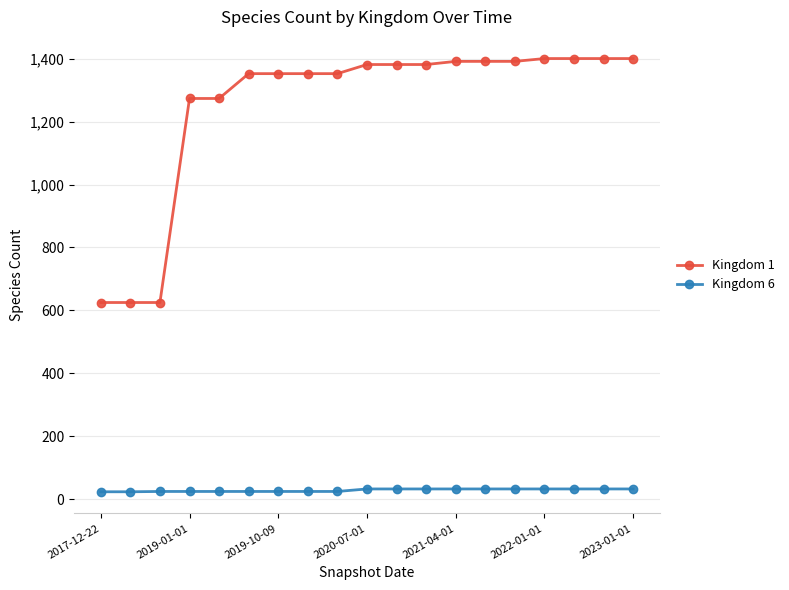

What is the value of the Kingdom 1 point at the 3rd from the left?

625